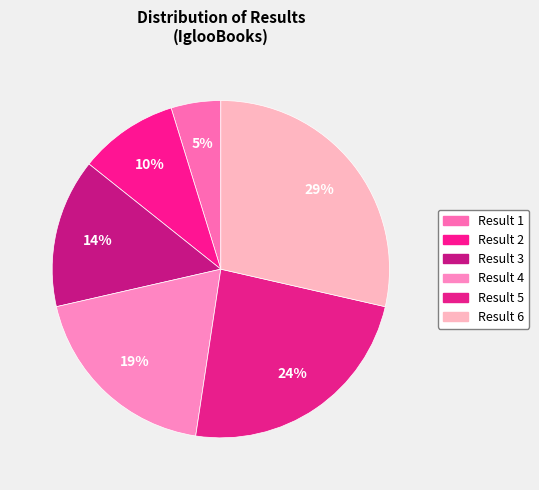

Count the number of slices in the pie.

6